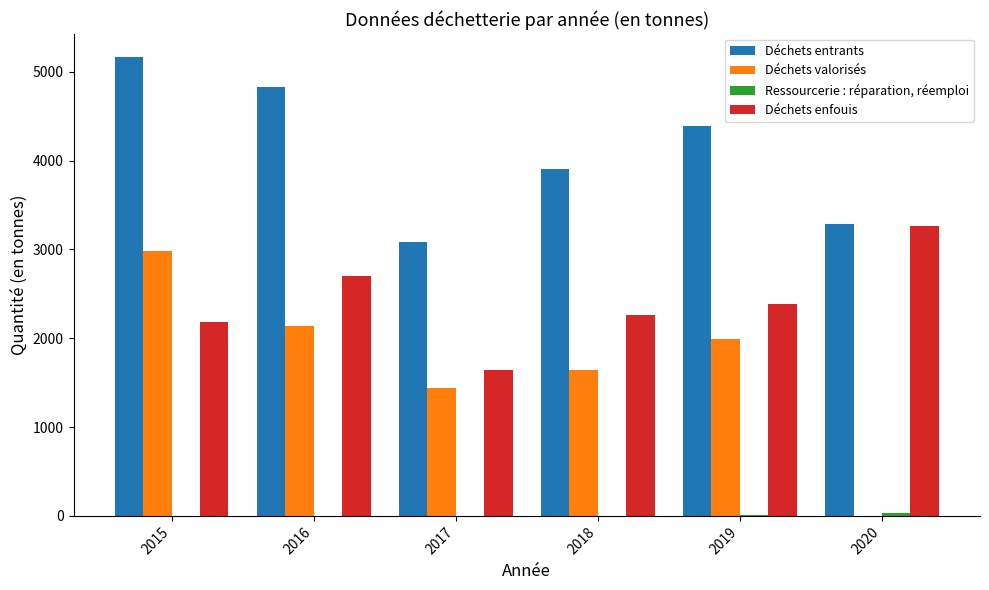

Is it true that Déchets entrants equals 4832.2 at 2016?

True